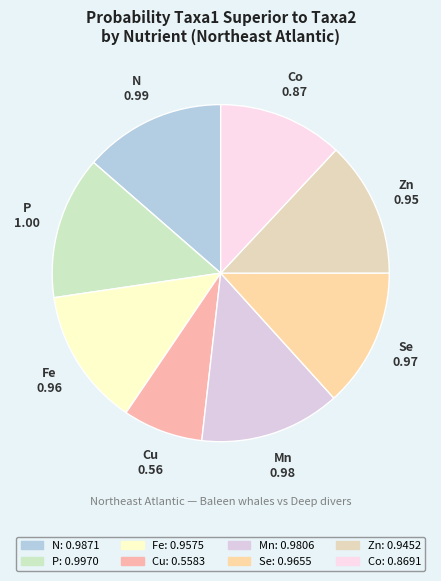

Does N represent more than half of the total?

No